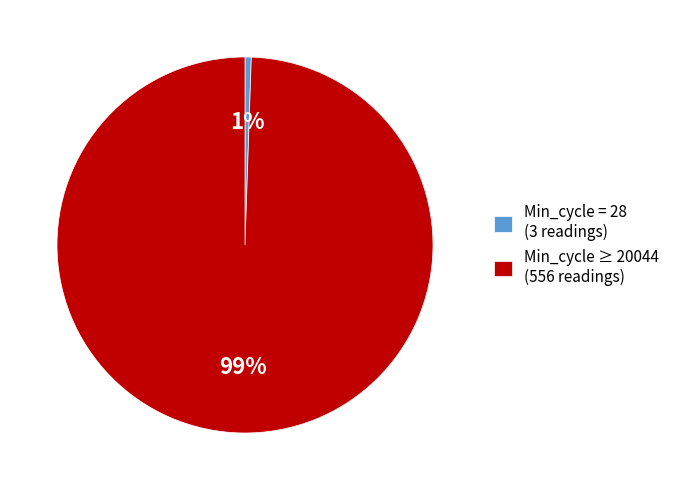

To the nearest percent, what is the combined percentage of Min_cycle = 28 (3 readings) and Min_cycle ≥ 20044 (556 readings)?

100%